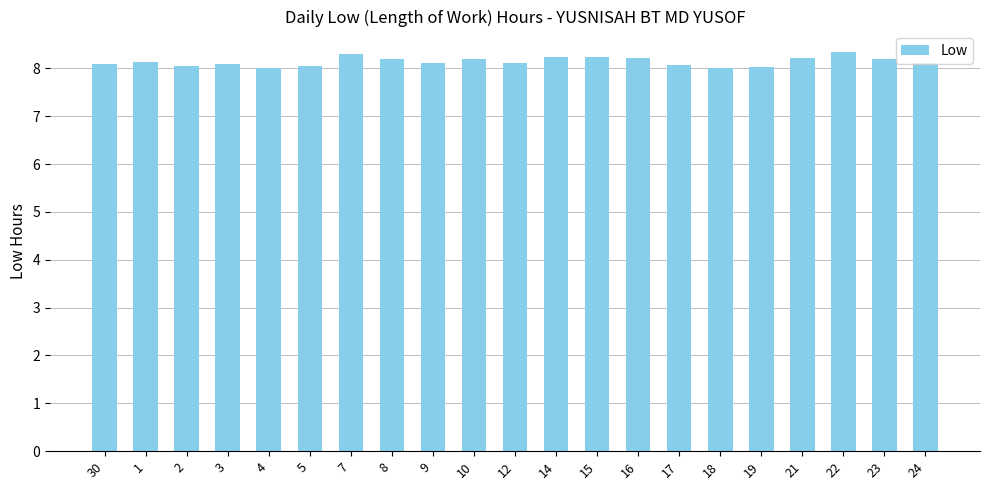

Are the bars grouped side by side (vs. stacked)?

No